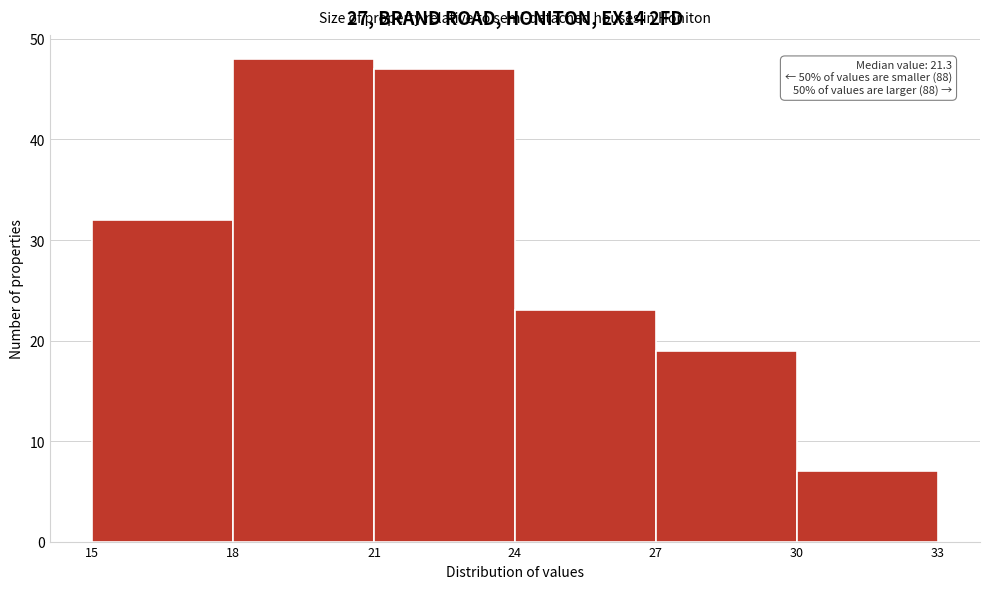

Which range on the x-axis has the tallest bar?

18 to 21